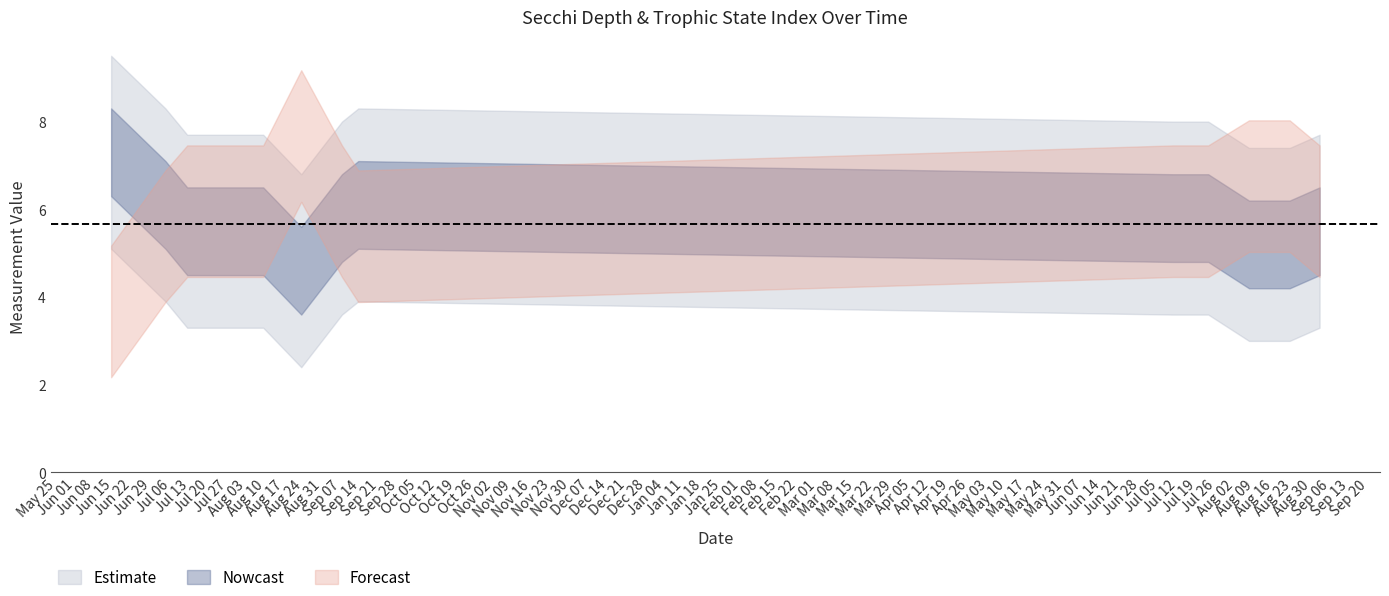

The Secchi series shows 7.4 at 07/10/2010. True or false?

False